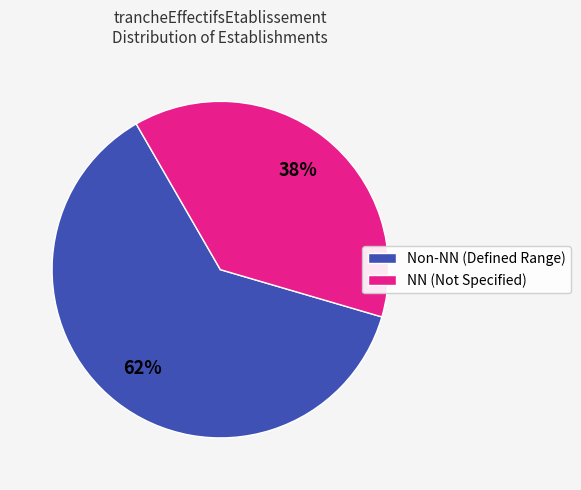

Between NN (Not Specified) and Non-NN (Defined Range), which is larger?

Non-NN (Defined Range)